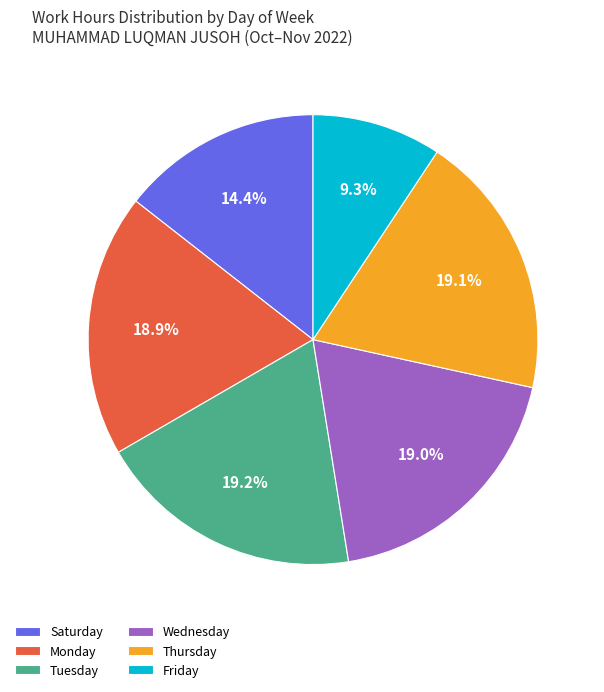

Count the number of slices in the pie.

6